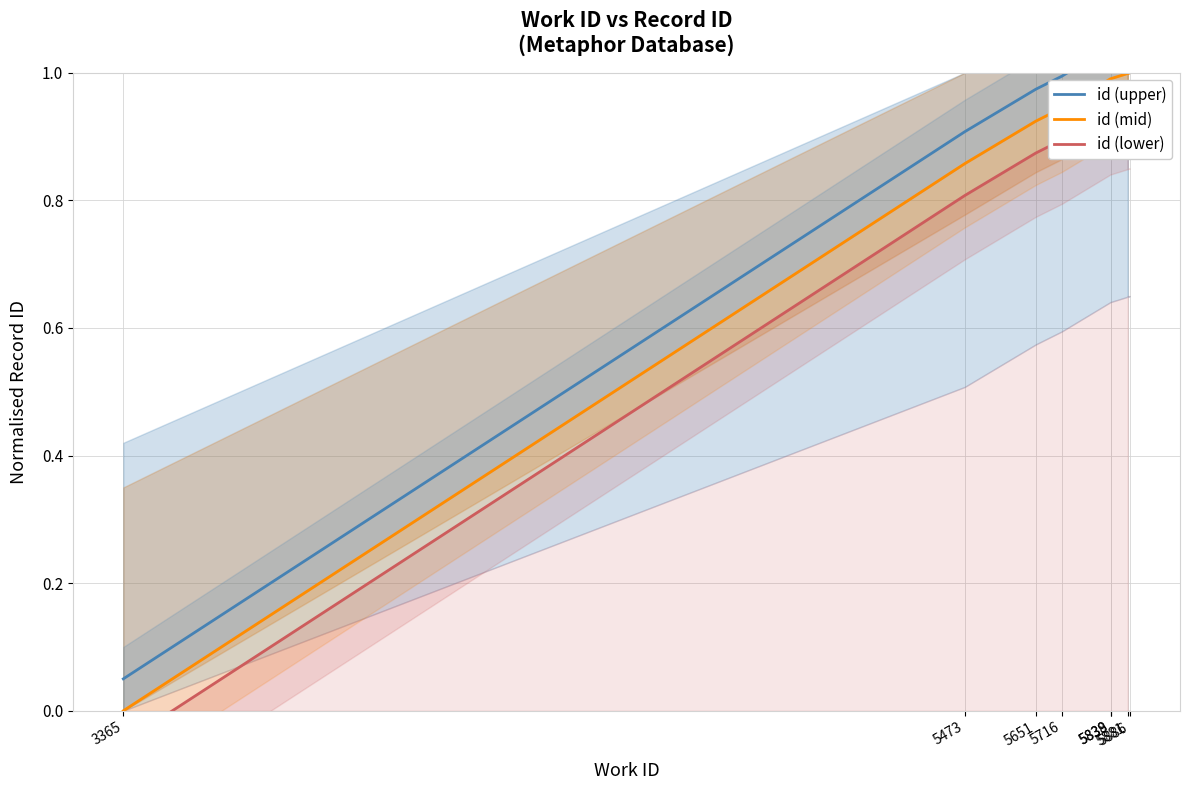

True or false: id (mid) and id (lower) intersect in this chart.

False